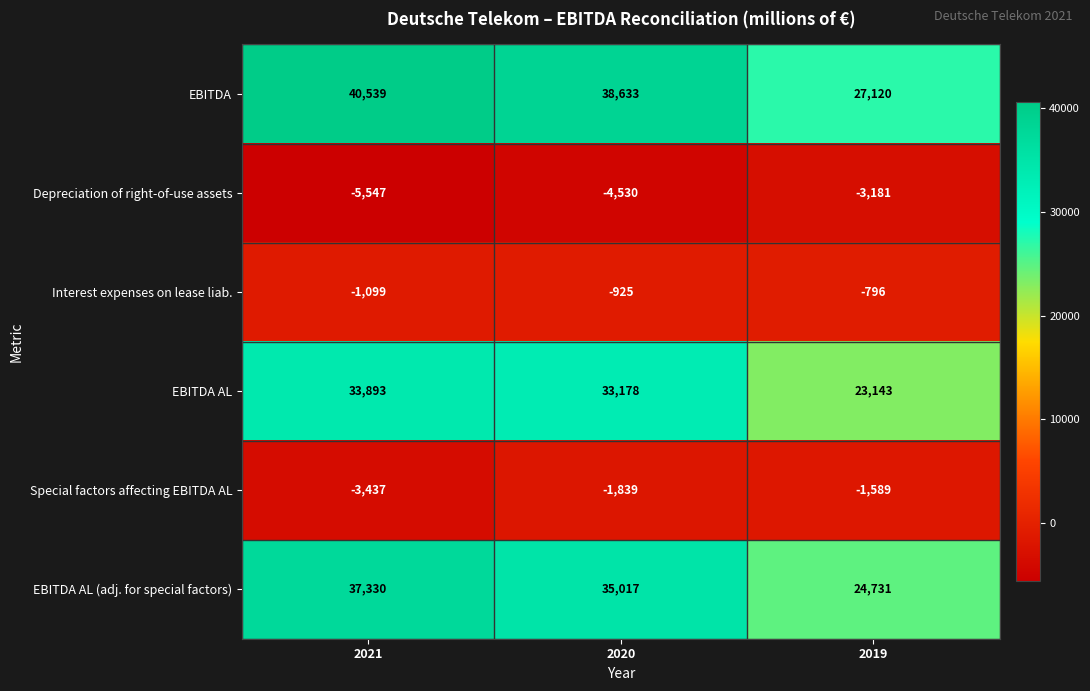

What is the greatest value displayed?

40539